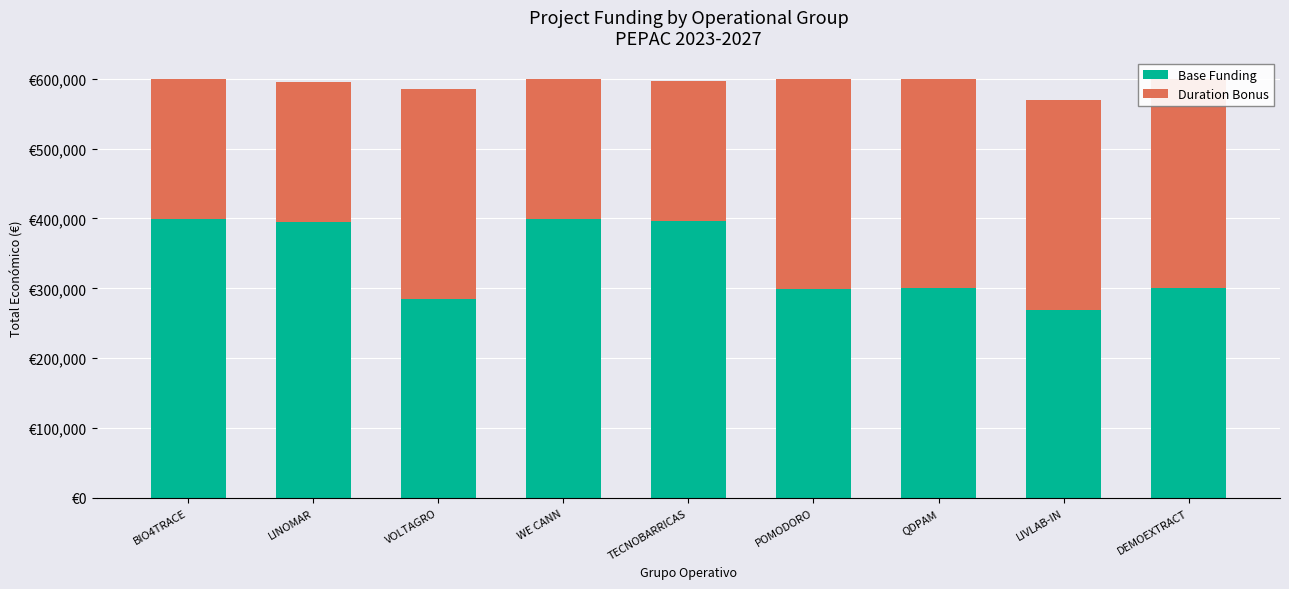

How many bars are there in total?

18